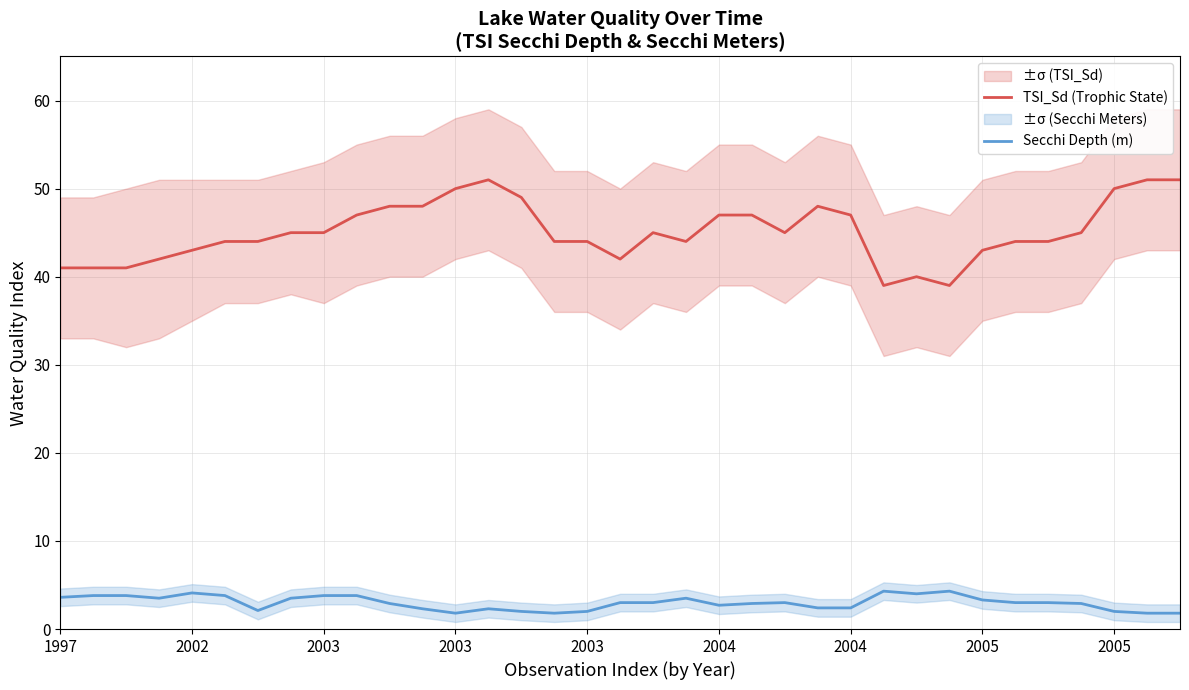

Which series has the widest spread of values?

TSI_Sd (Trophic State)